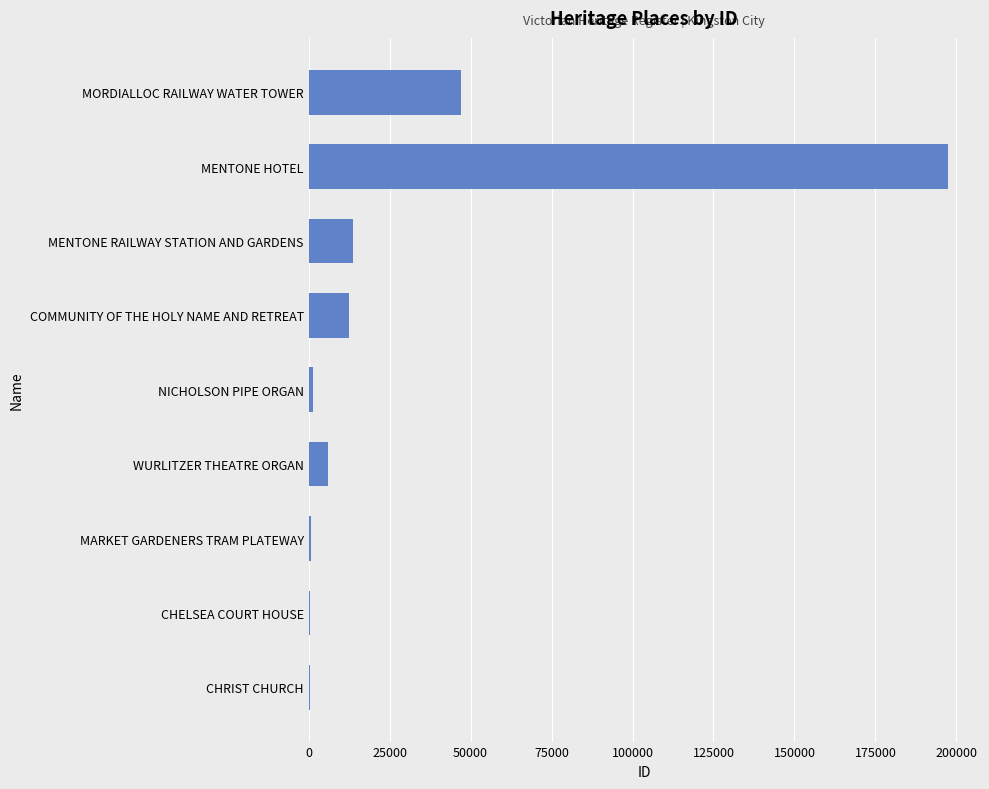

At which label is the value closest to 98856?

MORDIALLOC RAILWAY WATER TOWER